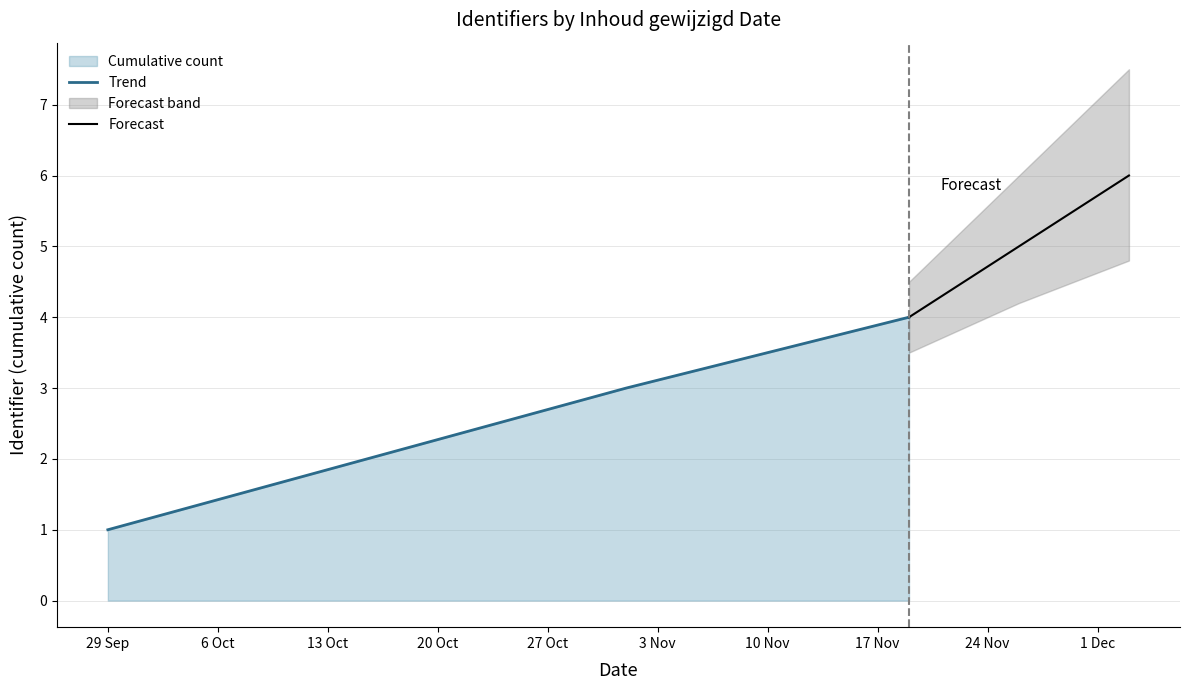

What is the difference between the maximum and minimum values in the Trend series?

3